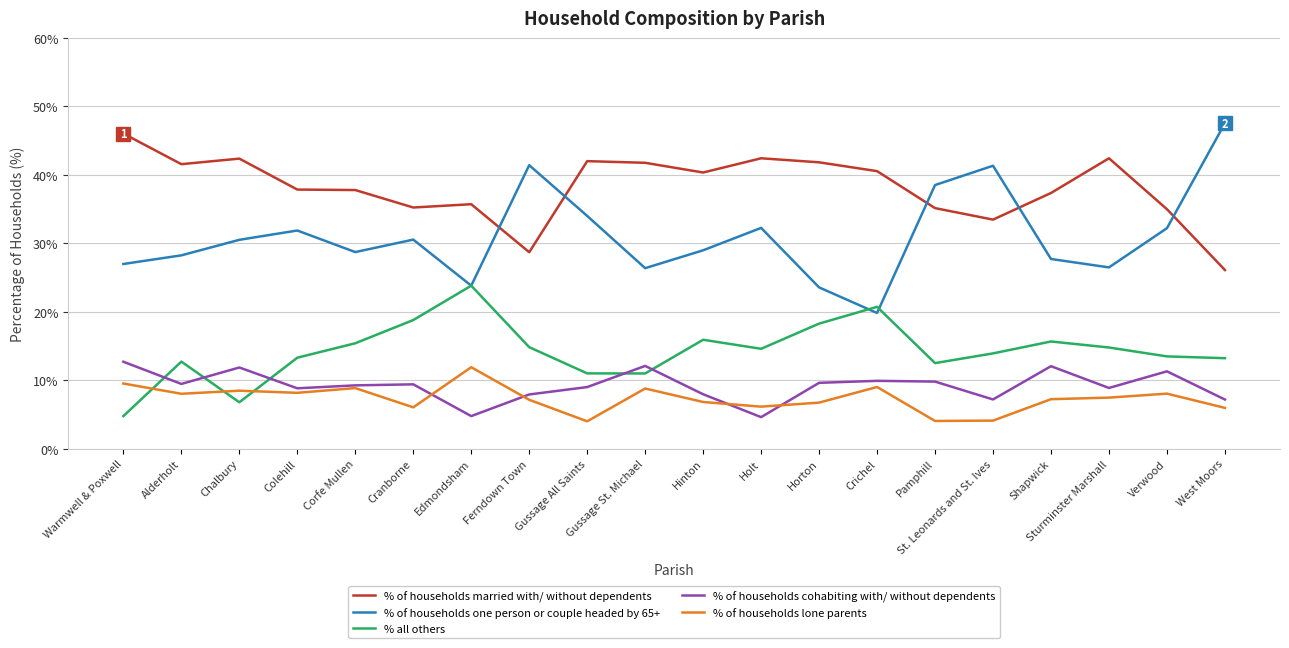

How many values in the % of households one person or couple headed by 65+ series exceed 30?

10